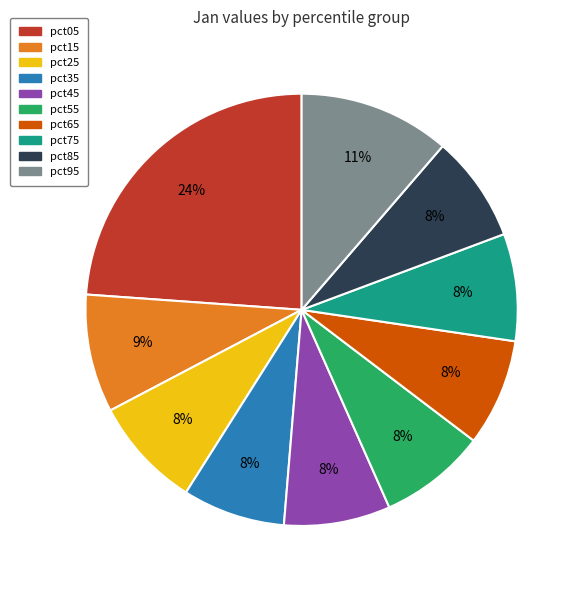

How many segments does this pie chart have?

10